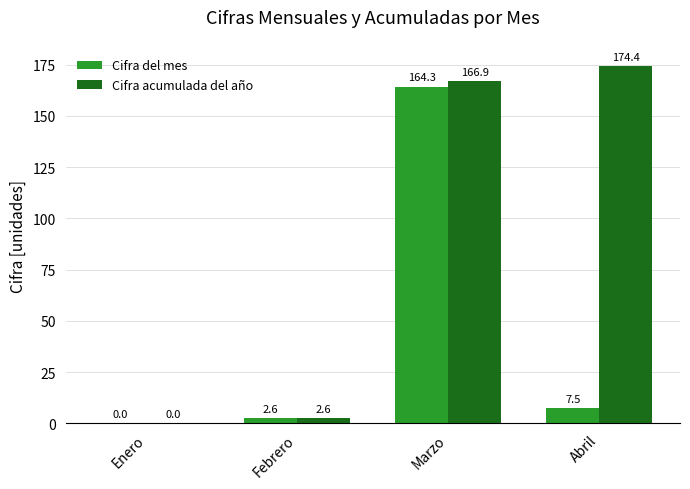

Which category has the highest value in the Cifra del mes series?

Marzo